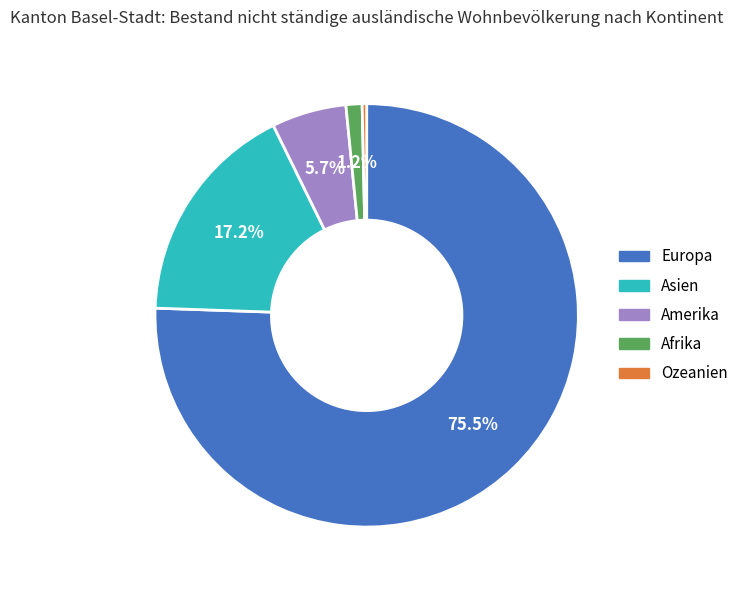

What portion of the pie excludes Amerika?

94.3%